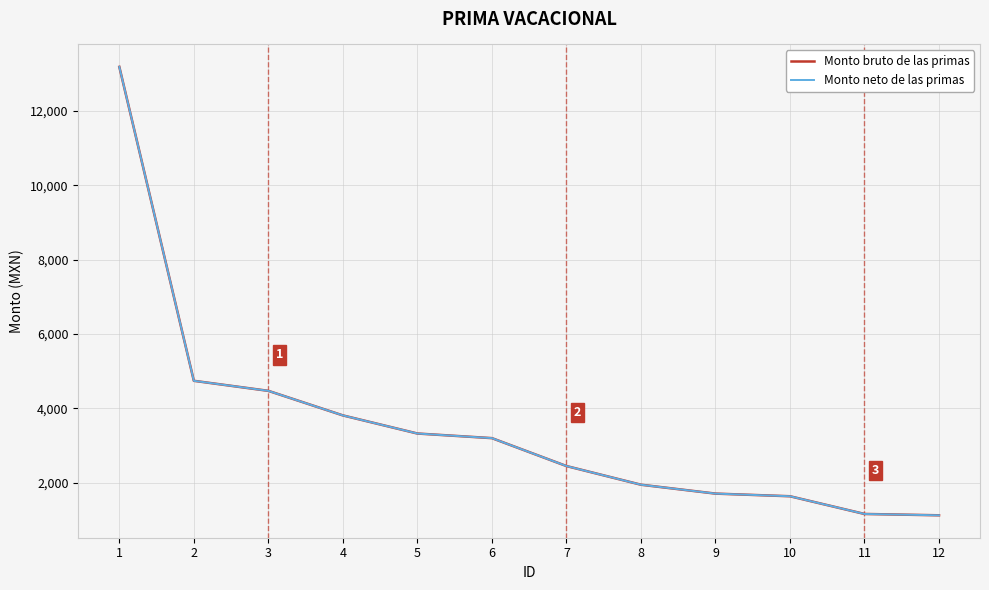

The Monto bruto de las primas series shows 901 at 10. True or false?

False